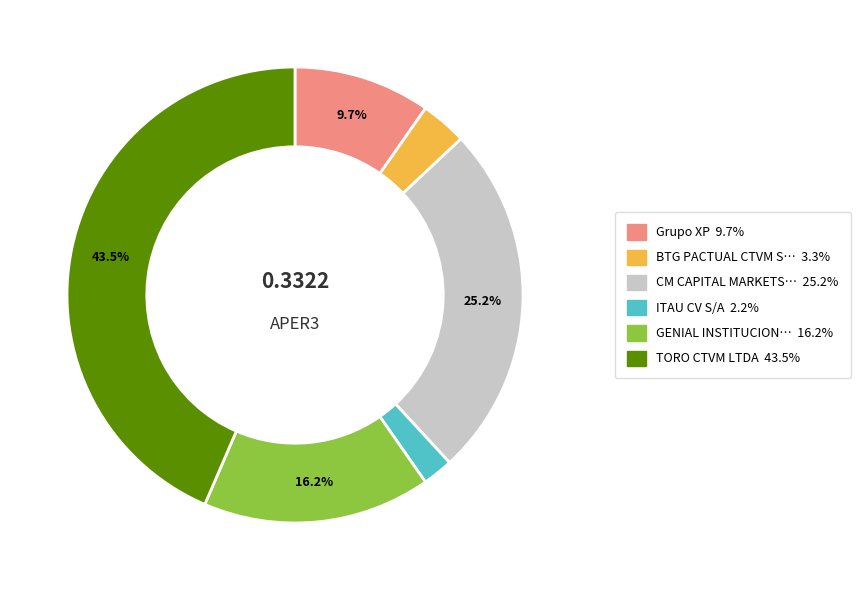

Is there any slice that represents more than half of the pie?

No